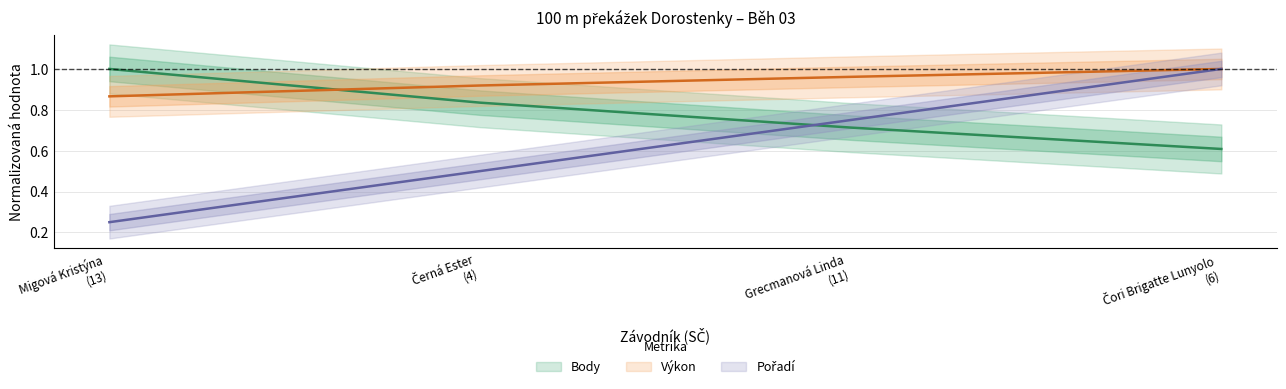

What is the sum of the Body values at Grecmanová Linda (11) and Čori Brigatte Lunyolo (6)?

1.3